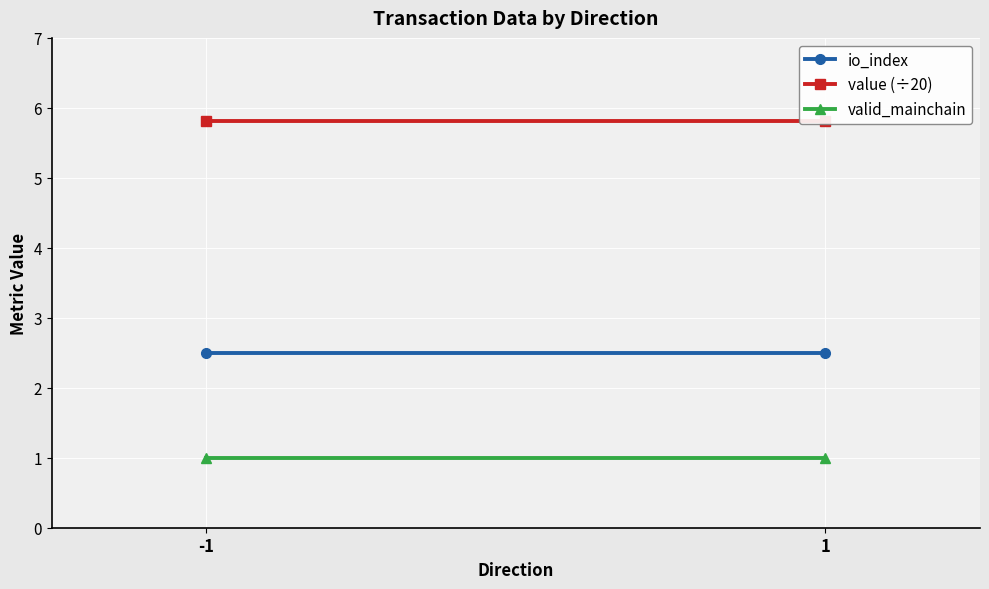

What is the highest value of the valid_mainchain series?

1.0